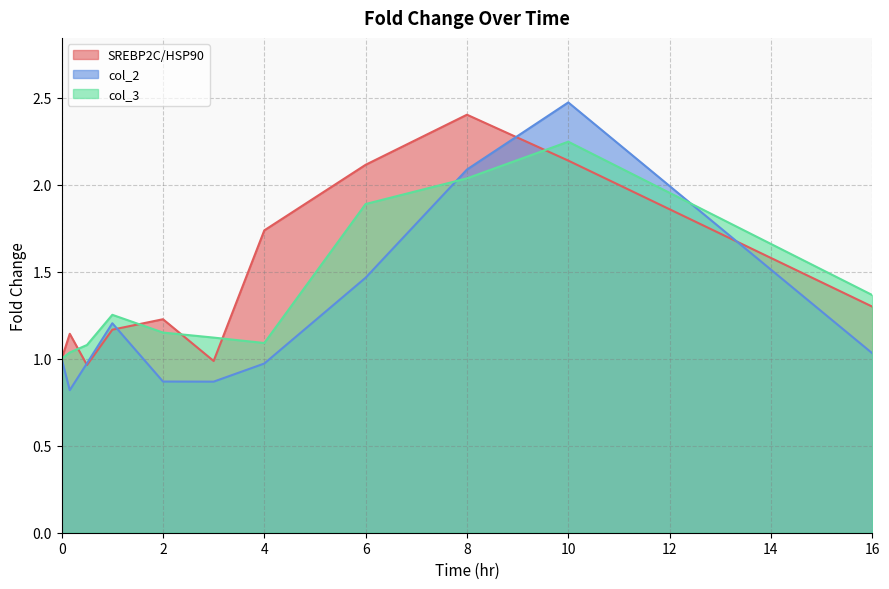

At which category is the sum across all series the highest?

10